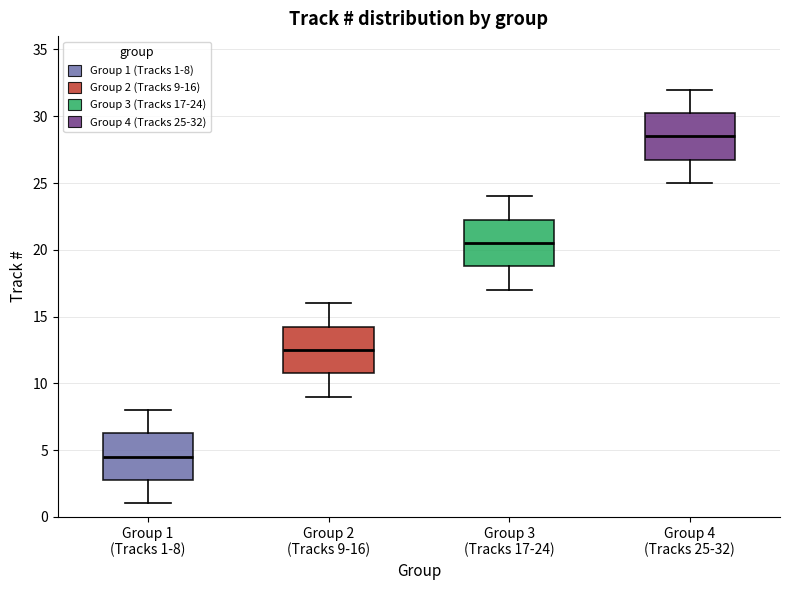

Which box has the highest median line?

Group 4 (Tracks 25-32)